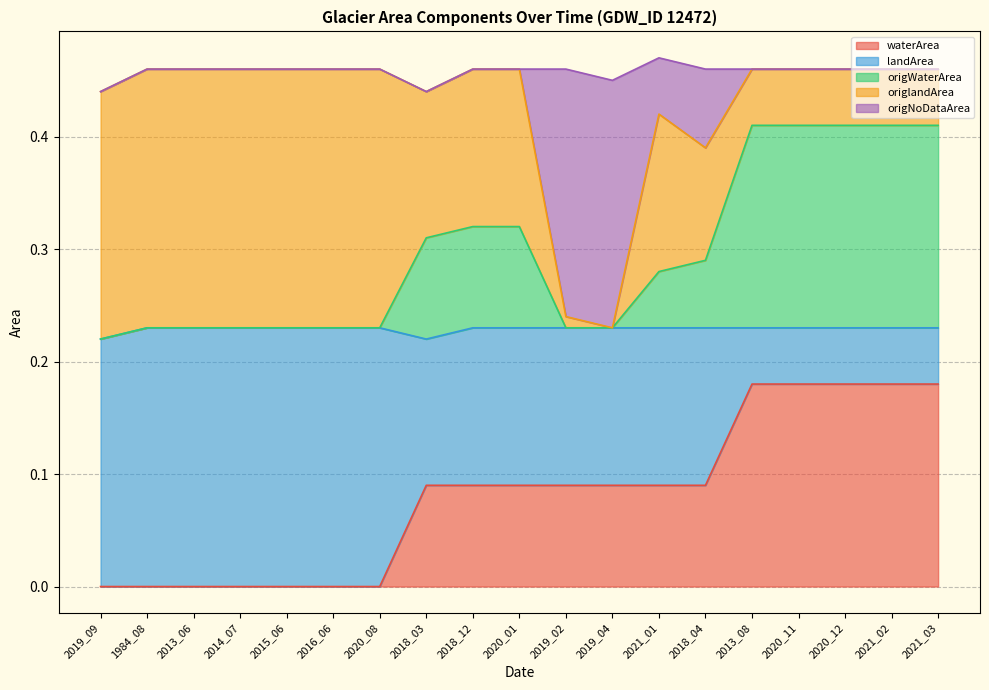

Does the chart display data point markers on the line(s)?

No